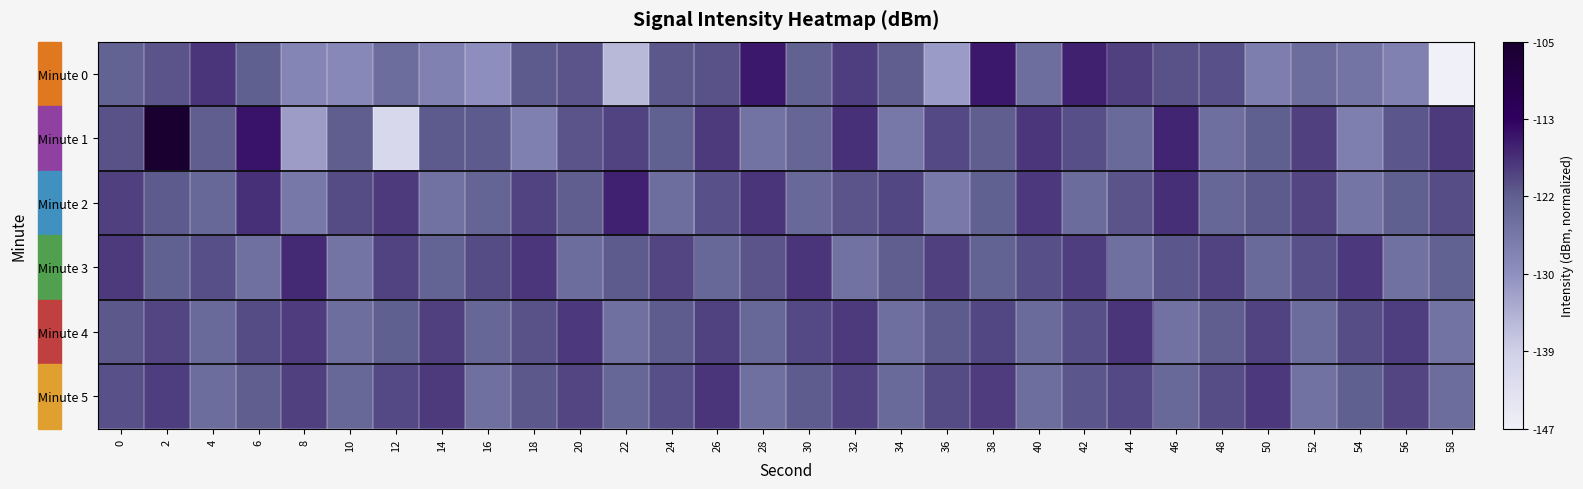

Reading left to right, transcribe all the data shown in this chart.

Minute 0: 0=0.6	2=0.6	4=0.7	6=0.6	8=0.4	10=0.4	12=0.5	14=0.5	16=0.4	18=0.6	20=0.6	22=0.3	24=0.6	26=0.6	28=0.7	30=0.6	32=0.7	34=0.6	36=0.4	38=0.7	40=0.5	42=0.7	44=0.7	46=0.6	48=0.6	50=0.5	52=0.5	54=0.5	56=0.5	58=0.0
Minute 1: 0=0.6	2=1.0	4=0.6	6=0.8	8=0.4	10=0.6	12=0.2	14=0.6	16=0.6	18=0.5	20=0.6	22=0.7	24=0.6	26=0.7	28=0.5	30=0.6	32=0.7	34=0.5	36=0.6	38=0.6	40=0.7	42=0.6	44=0.6	46=0.7	48=0.5	50=0.6	52=0.7	54=0.5	56=0.6	58=0.7
Minute 2: 0=0.7	2=0.6	4=0.6	6=0.7	8=0.5	10=0.6	12=0.7	14=0.5	16=0.6	18=0.7	20=0.6	22=0.7	24=0.5	26=0.6	28=0.7	30=0.6	32=0.6	34=0.7	36=0.5	38=0.6	40=0.7	42=0.5	44=0.6	46=0.7	48=0.6	50=0.6	52=0.7	54=0.5	56=0.6	58=0.6
Minute 3: 0=0.7	2=0.6	4=0.6	6=0.5	8=0.7	10=0.5	12=0.7	14=0.6	16=0.6	18=0.7	20=0.5	22=0.6	24=0.7	26=0.6	28=0.6	30=0.7	32=0.5	34=0.6	36=0.7	38=0.6	40=0.6	42=0.7	44=0.5	46=0.6	48=0.7	50=0.6	52=0.6	54=0.7	56=0.5	58=0.6
Minute 4: 0=0.6	2=0.7	4=0.6	6=0.6	8=0.7	10=0.5	12=0.6	14=0.7	16=0.6	18=0.6	20=0.7	22=0.5	24=0.6	26=0.7	28=0.6	30=0.6	32=0.7	34=0.5	36=0.6	38=0.7	40=0.6	42=0.6	44=0.7	46=0.5	48=0.6	50=0.7	52=0.5	54=0.6	56=0.7	58=0.5
Minute 5: 0=0.6	2=0.7	4=0.5	6=0.6	8=0.7	10=0.6	12=0.6	14=0.7	16=0.5	18=0.6	20=0.7	22=0.6	24=0.6	26=0.7	28=0.5	30=0.6	32=0.7	34=0.6	36=0.6	38=0.7	40=0.5	42=0.6	44=0.6	46=0.6	48=0.6	50=0.7	52=0.5	54=0.6	56=0.7	58=0.5